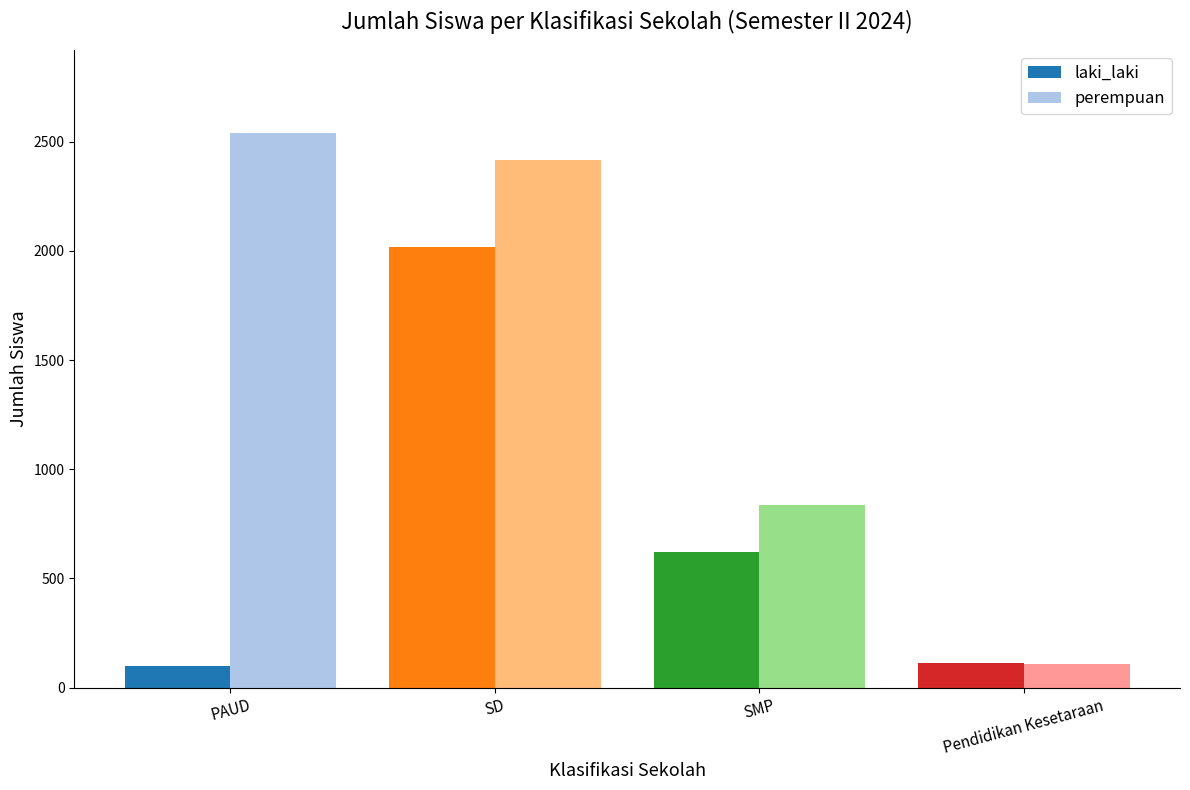

Reading left to right, list all the values displayed in this chart.

laki_laki: PAUD=101	SD=2019	SMP=620	Pendidikan Kesetaraan=111
perempuan: PAUD=2539	SD=2417	SMP=834	Pendidikan Kesetaraan=107